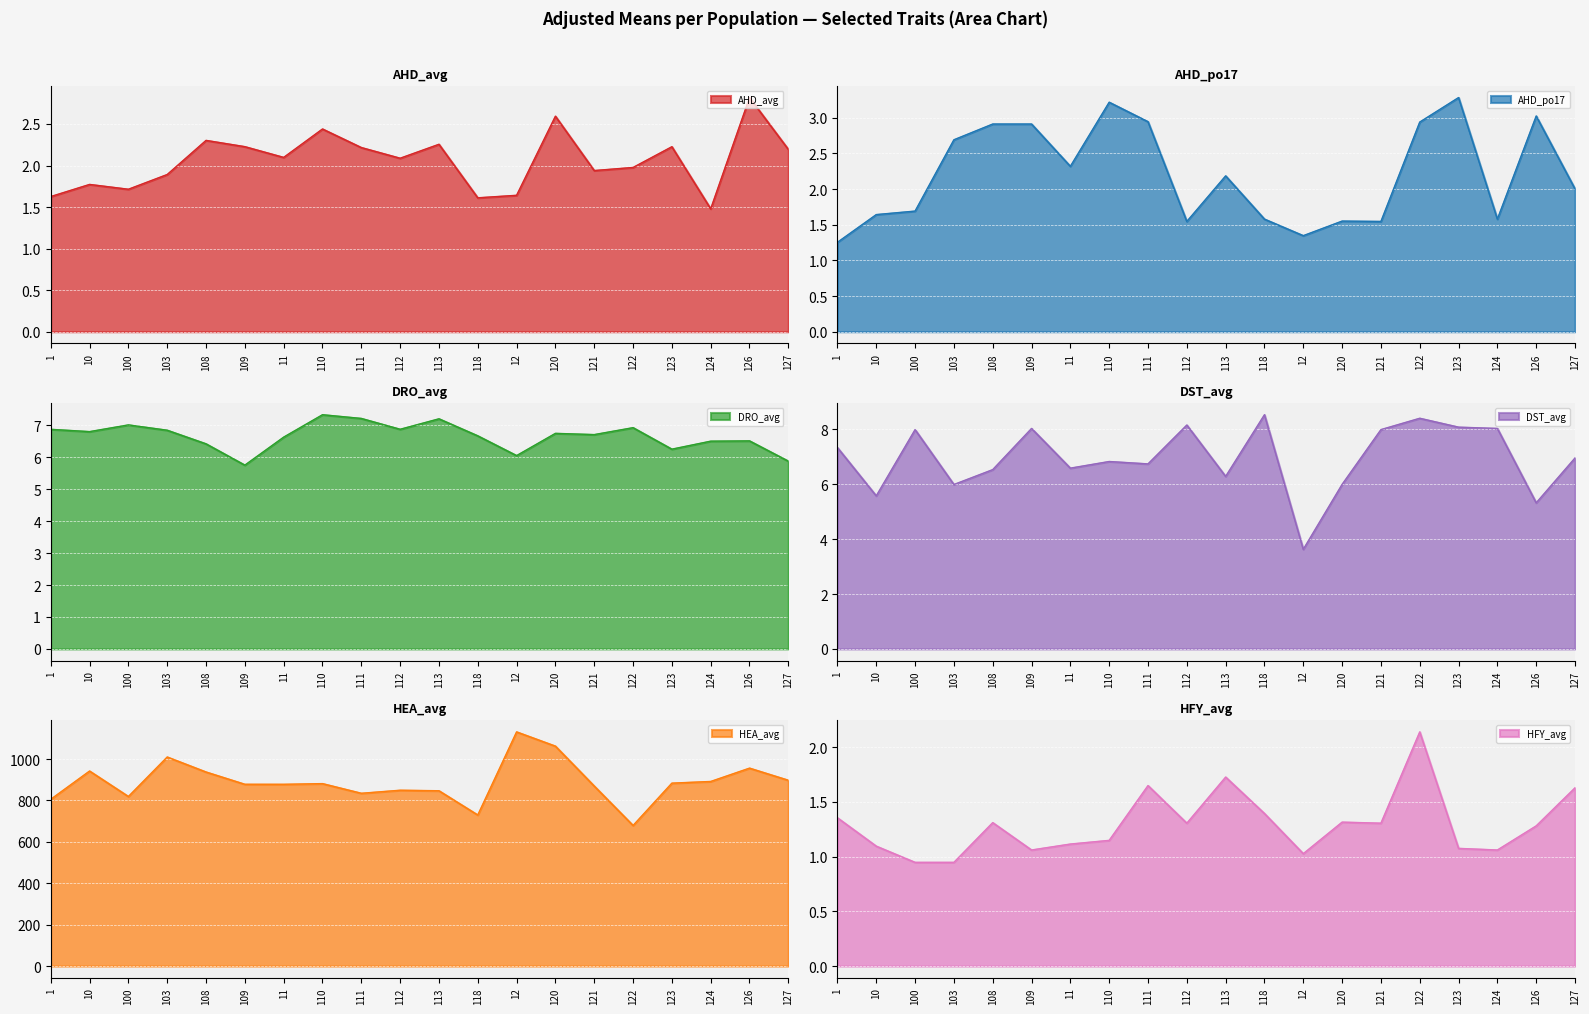

What is the value of the AHD_po17 point at the 9th from the left?

2.9